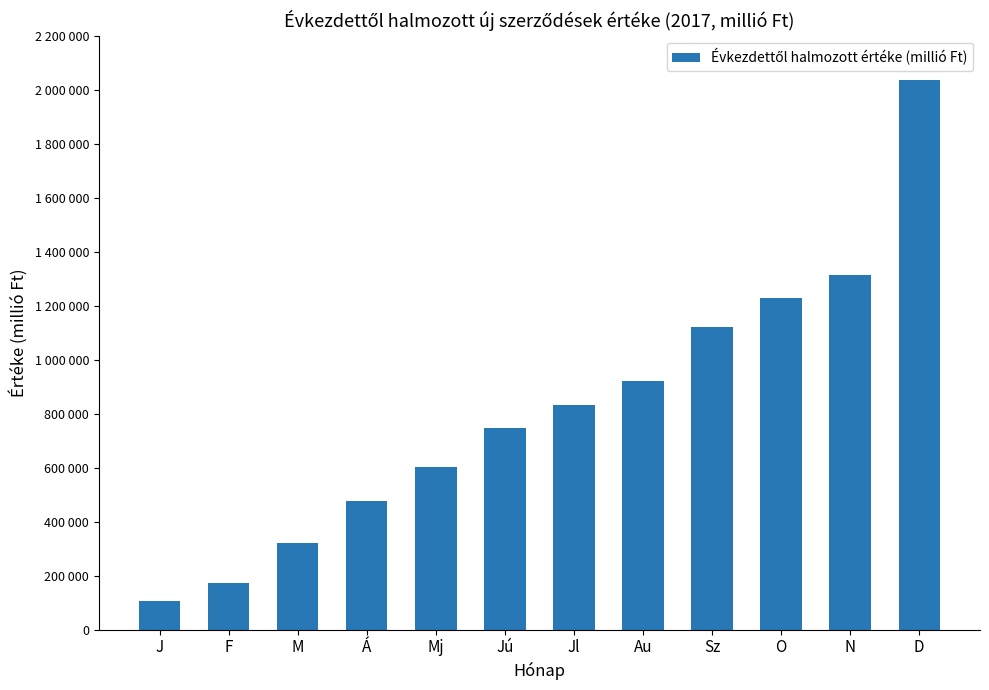

Where is the data nearest to the value 1070331?

Sz